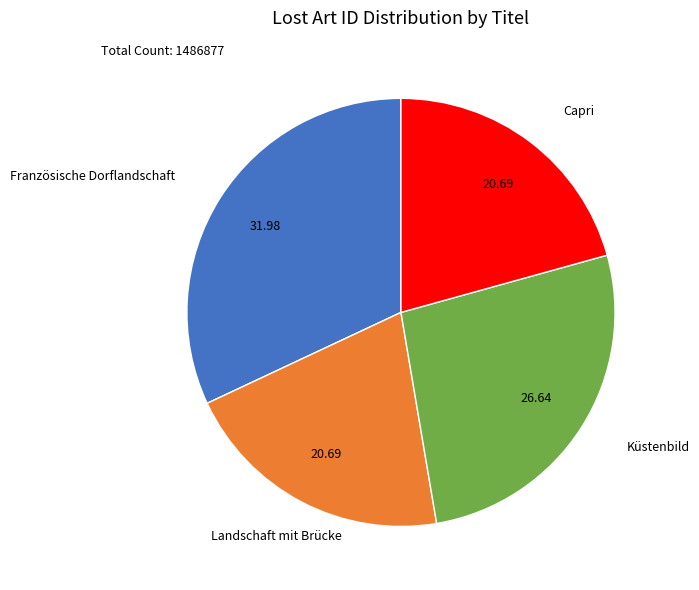

Is there any slice that represents more than half of the pie?

No